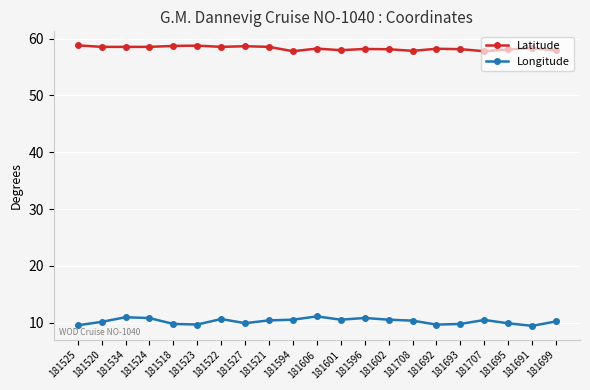

Where does the Latitude series first go above 58?

181525